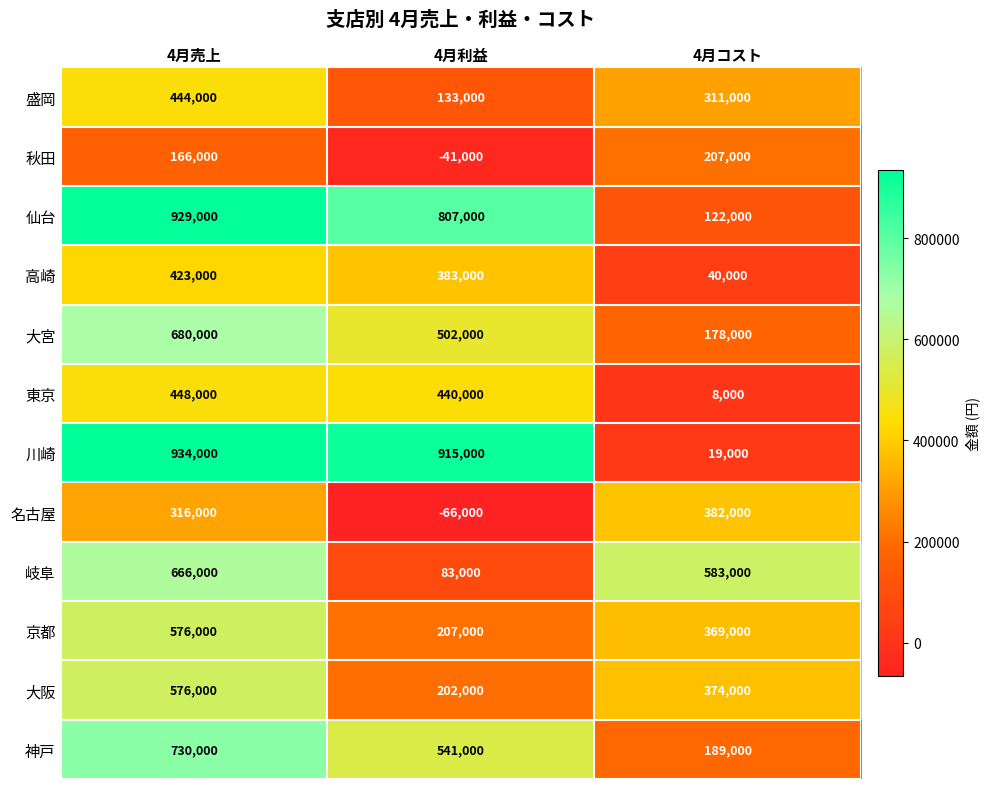

At which category is the sum across all series the highest?

4月売上